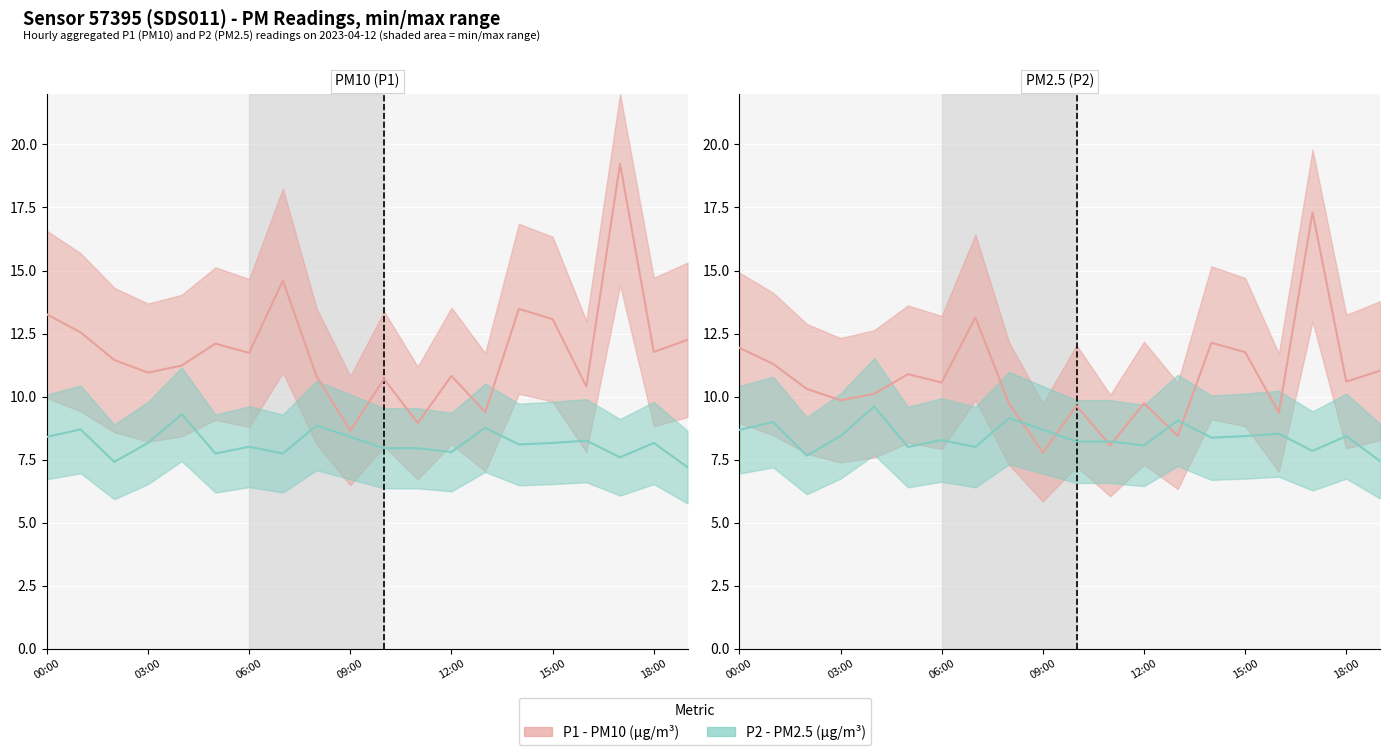

After their last crossing, which series has the higher values: P2 x3 (PM2.5 scaled) or P1 (PM10)?

P1 (PM10)